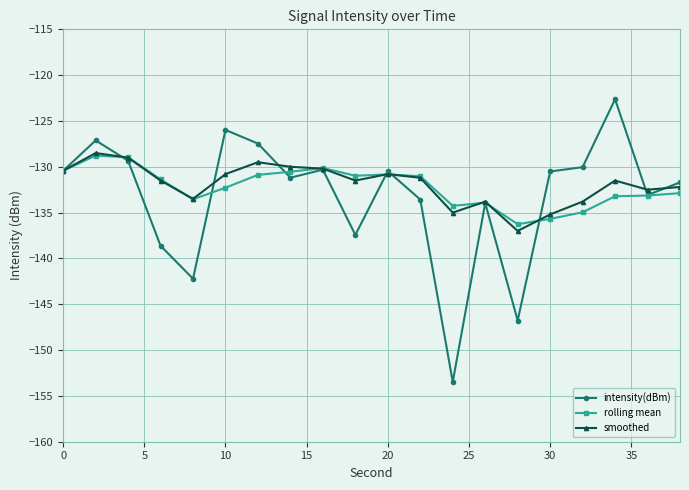

How many series are shown in this chart?

3